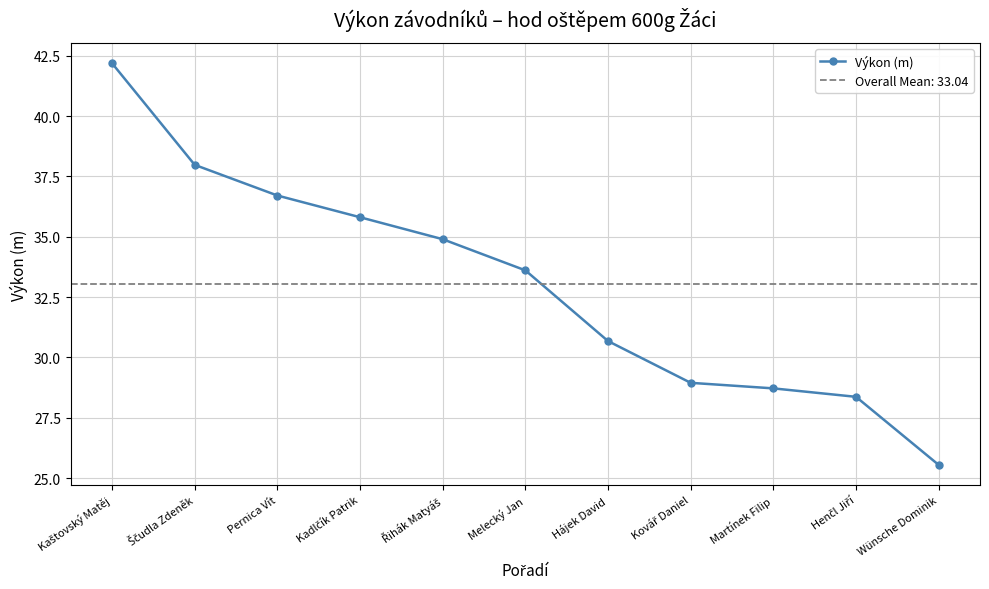

Between Kovář Daniel and Henčl Jiří, which is larger?

Kovář Daniel